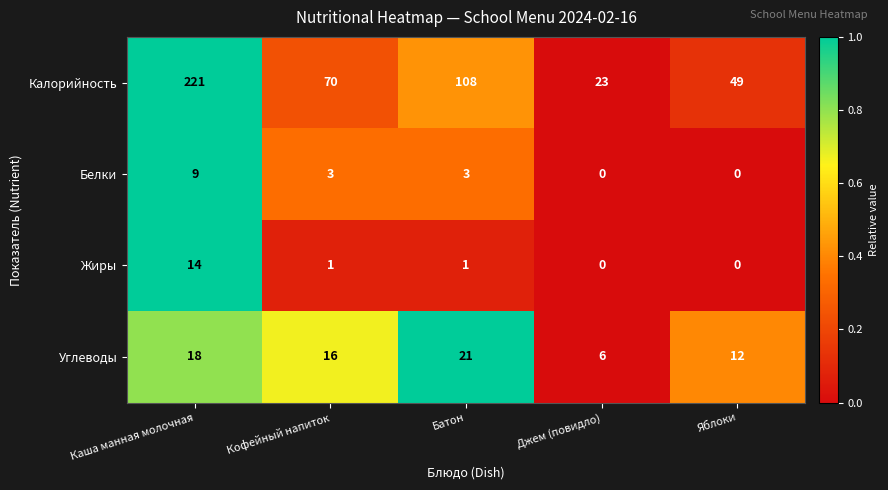

The Белки series shows 0 at Джем (повидло). True or false?

True